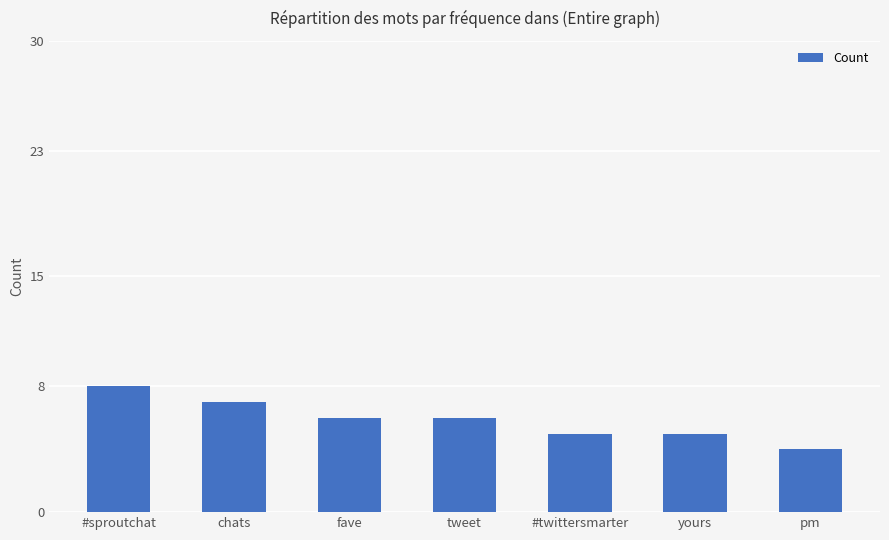

How many bars are there in total?

7